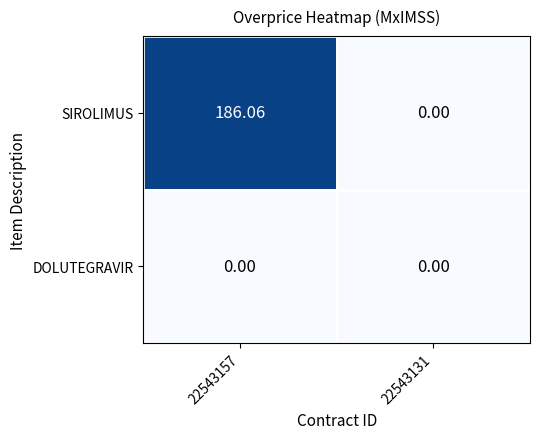

Between 22543157 and 22543131, which series saw the biggest shift?

SIROLIMUS